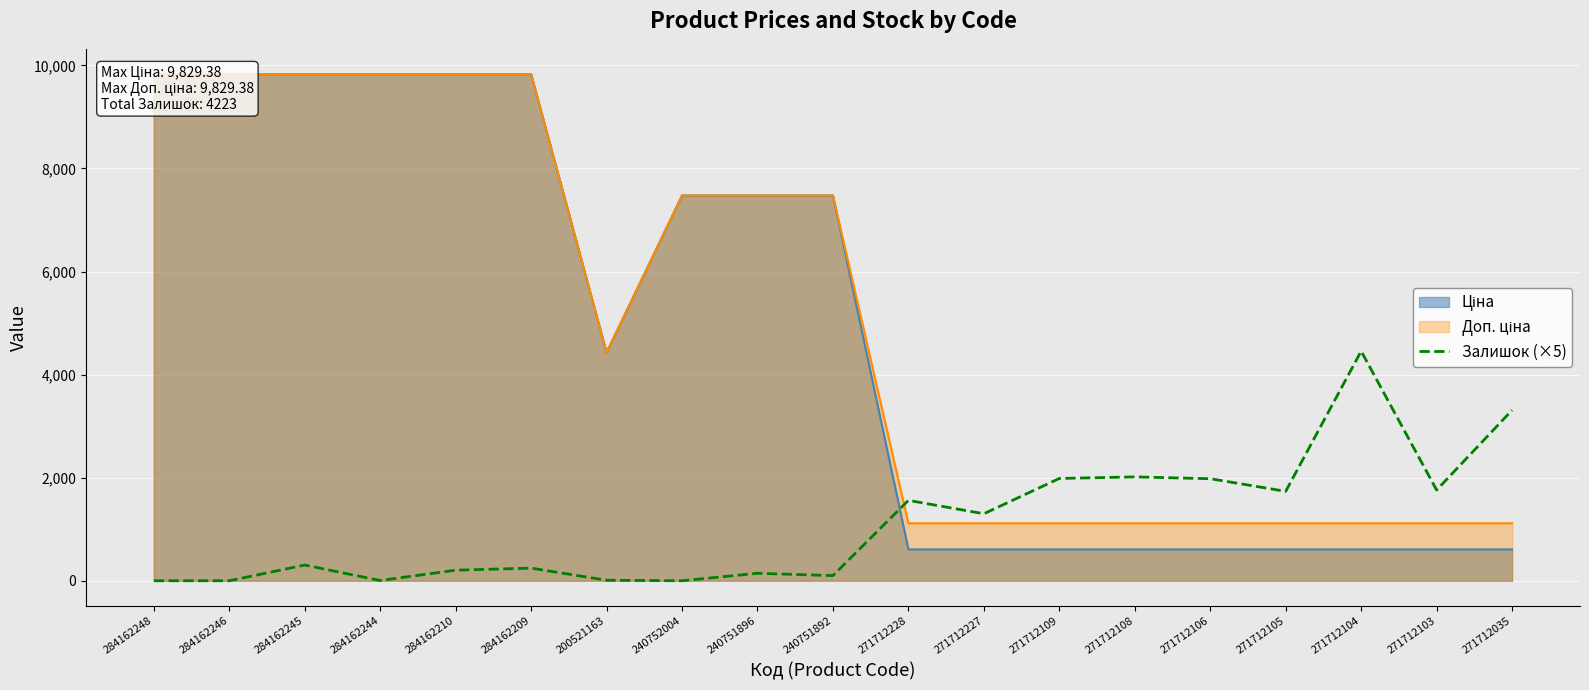

Which has a higher value, 284162246 or 200521163?

200521163